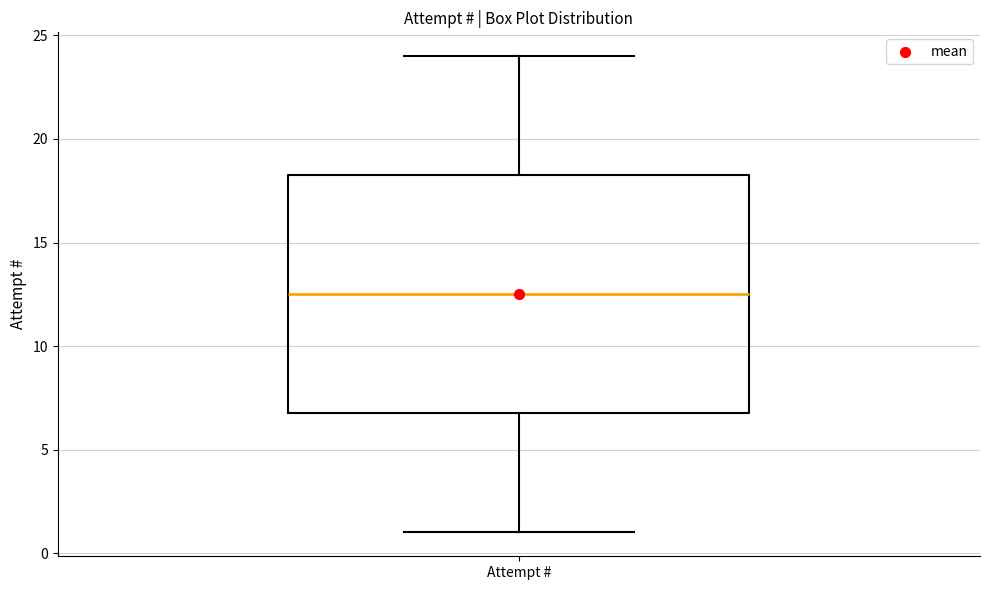

Where does the median line of the box for Attempt # sit on the y-axis? The values are not printed on the chart, so give them approximately, as read against the axis.

12.5